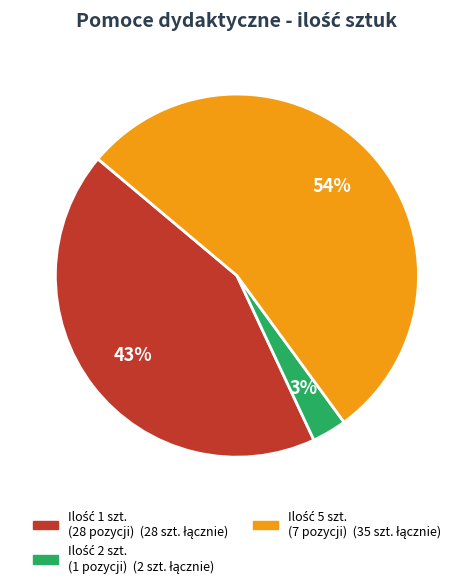

To the nearest percent, what is the difference between the largest and smallest slice percentages?

51%